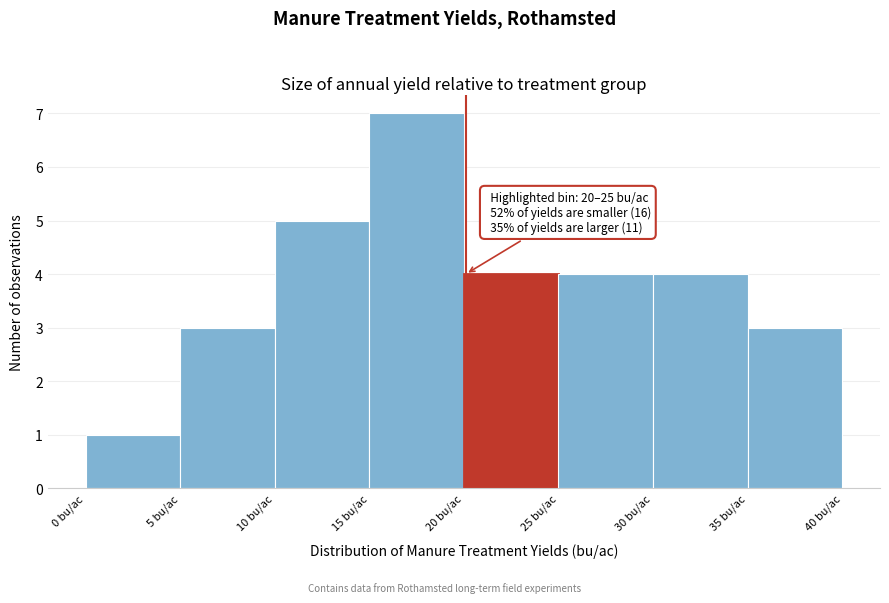

Over which range of the x-axis is the bar tallest?

15 to 20